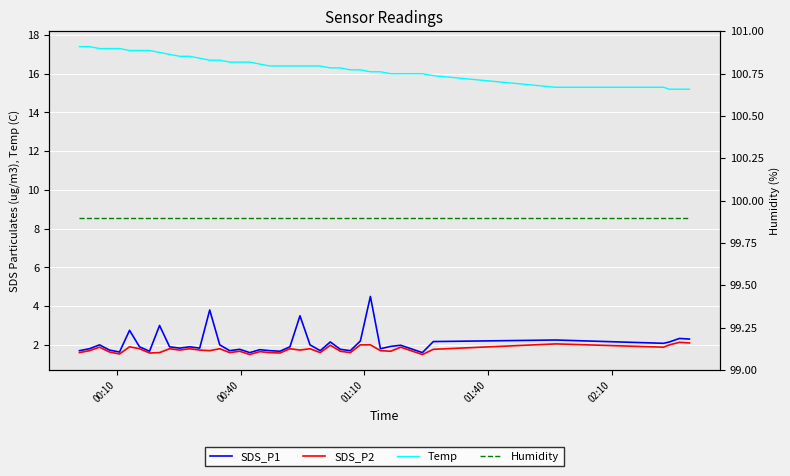

True or false: SDS_P1 and SDS_P2 intersect in this chart.

False